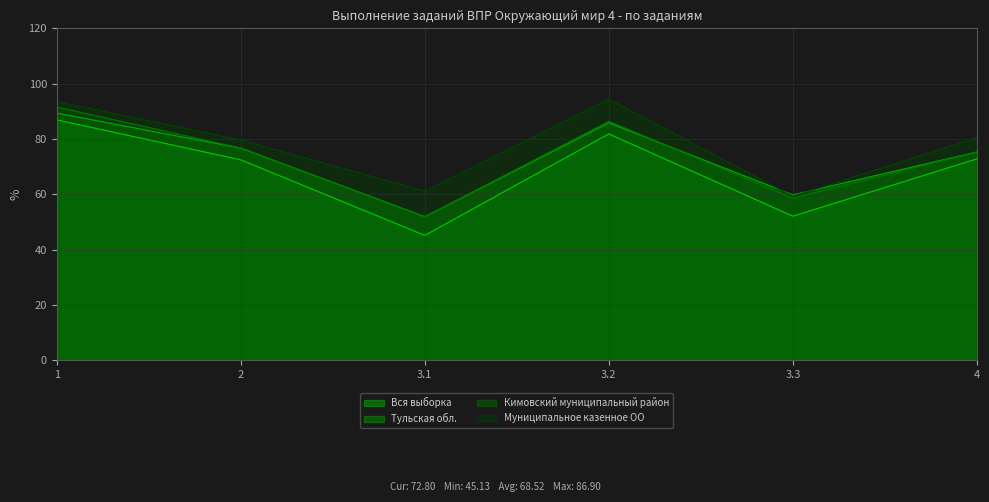

How many series are shown in this chart?

4